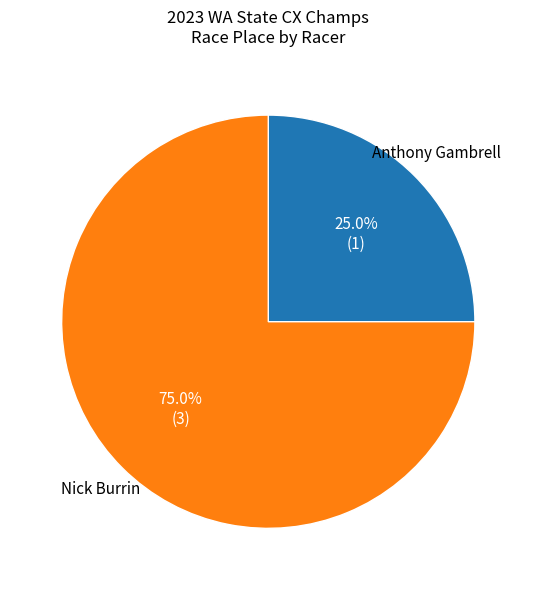

Does any single category account for the majority?

Yes